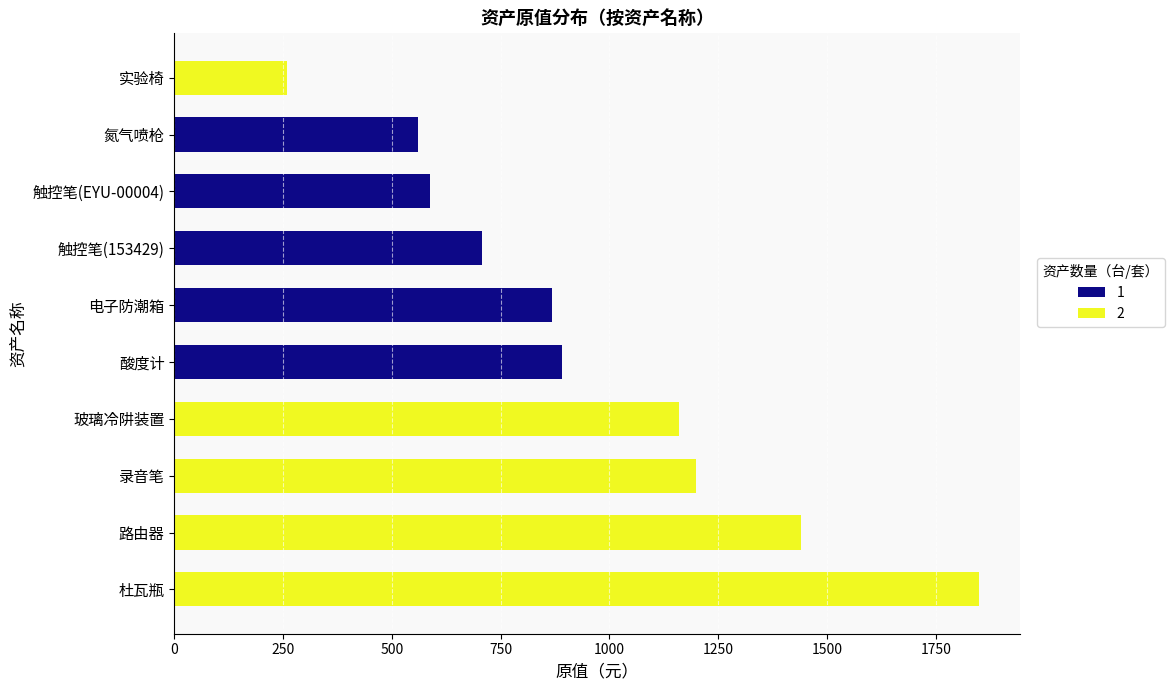

What value does the data have at 氮气喷枪?

560